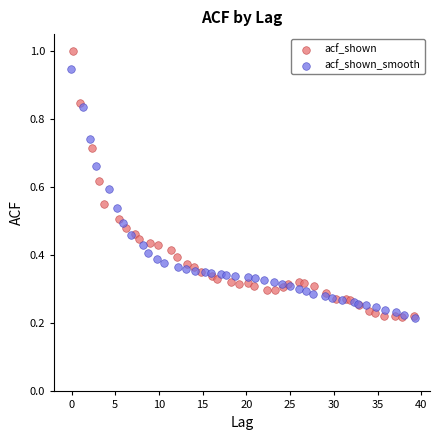

Which series contains the highest Y value?

acf_shown